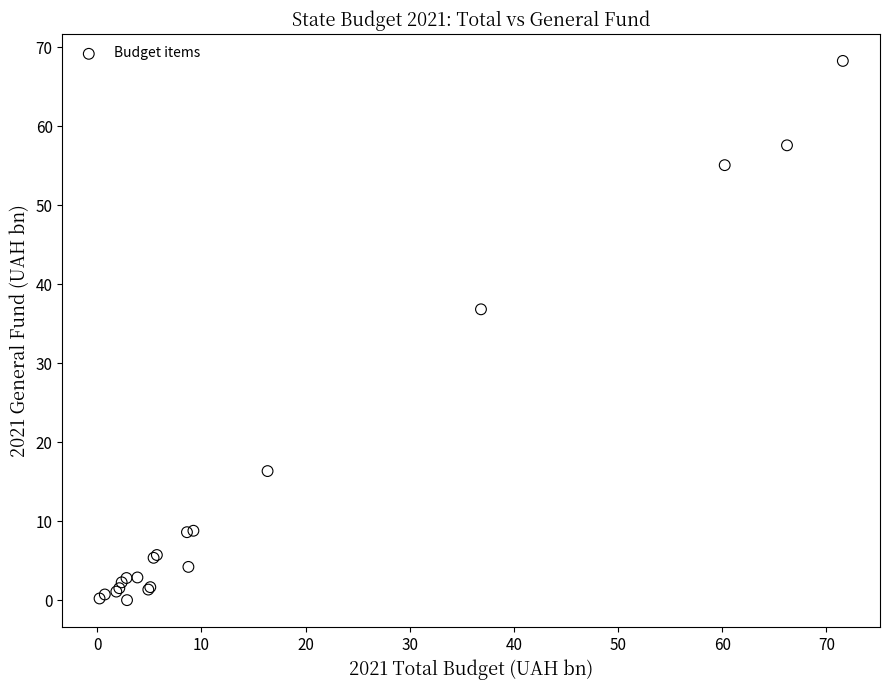

What Y value in the scatter plot is closest to 34?

36.8